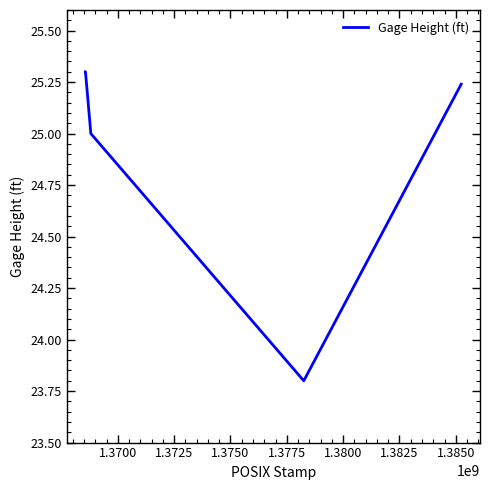

What is the maximum value shown in the chart?

25.3